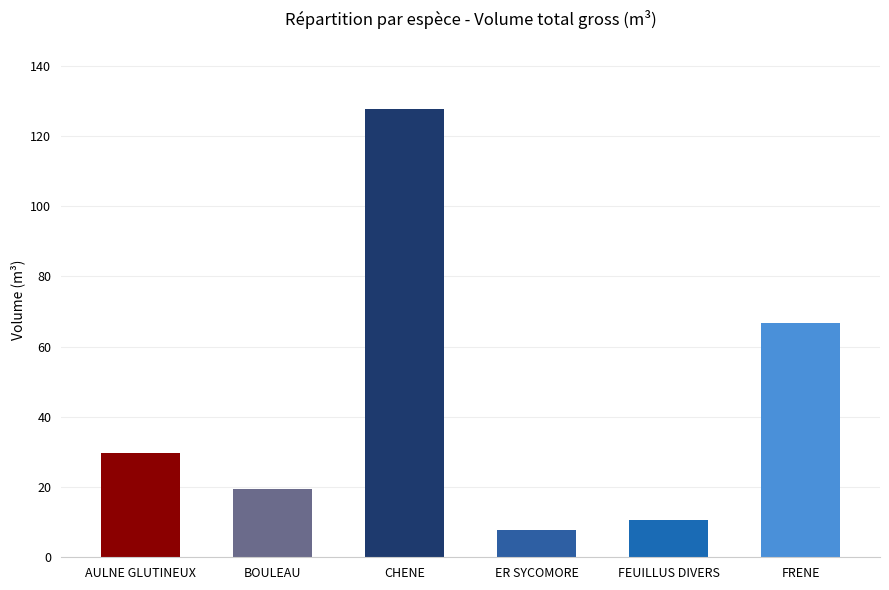

At which category does the chart reach its peak across all series?

CHENE